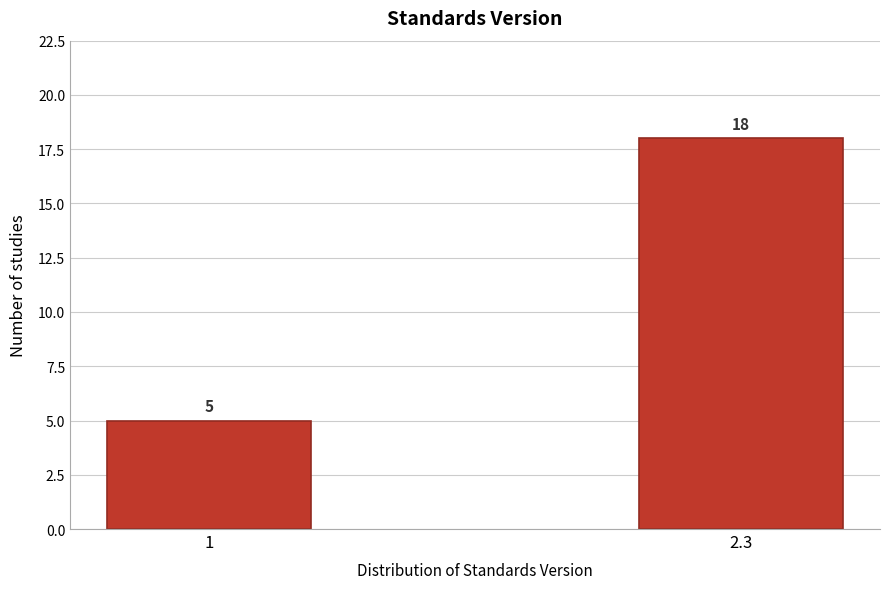

Reading left to right, extract all data points from this chart.

1=5	2.3=18